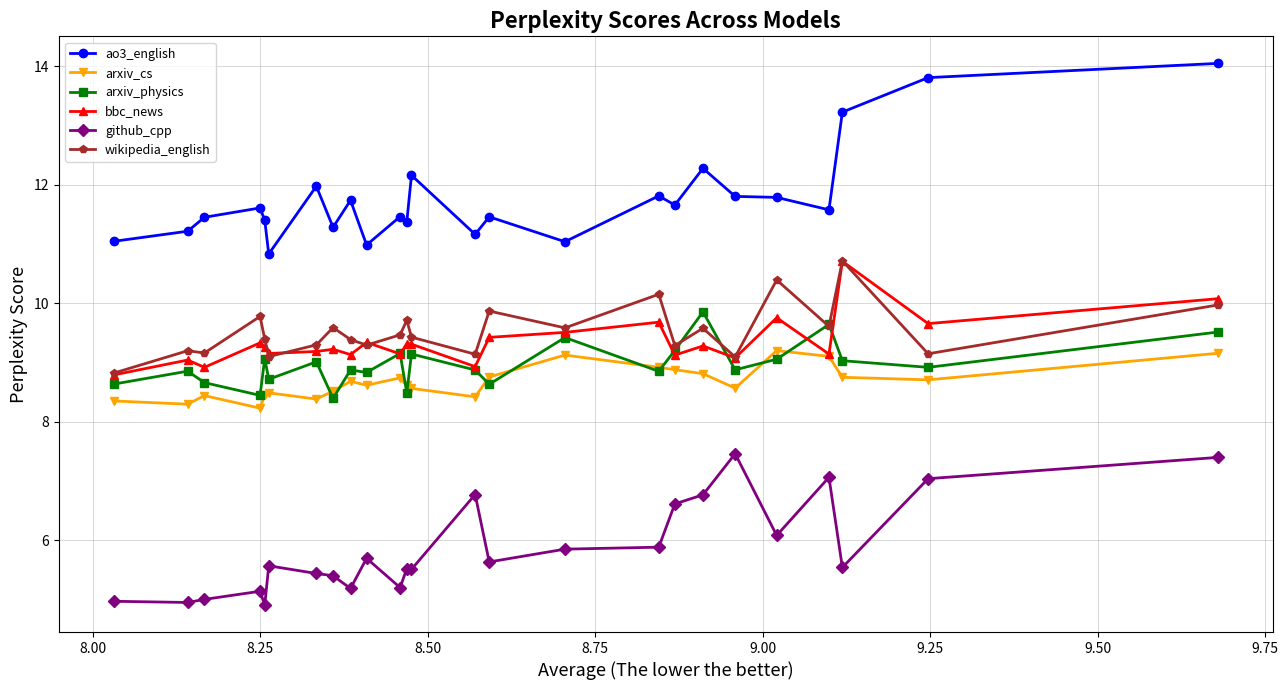

True or false: arxiv_cs has more than 2 points higher than both neighbors.

True